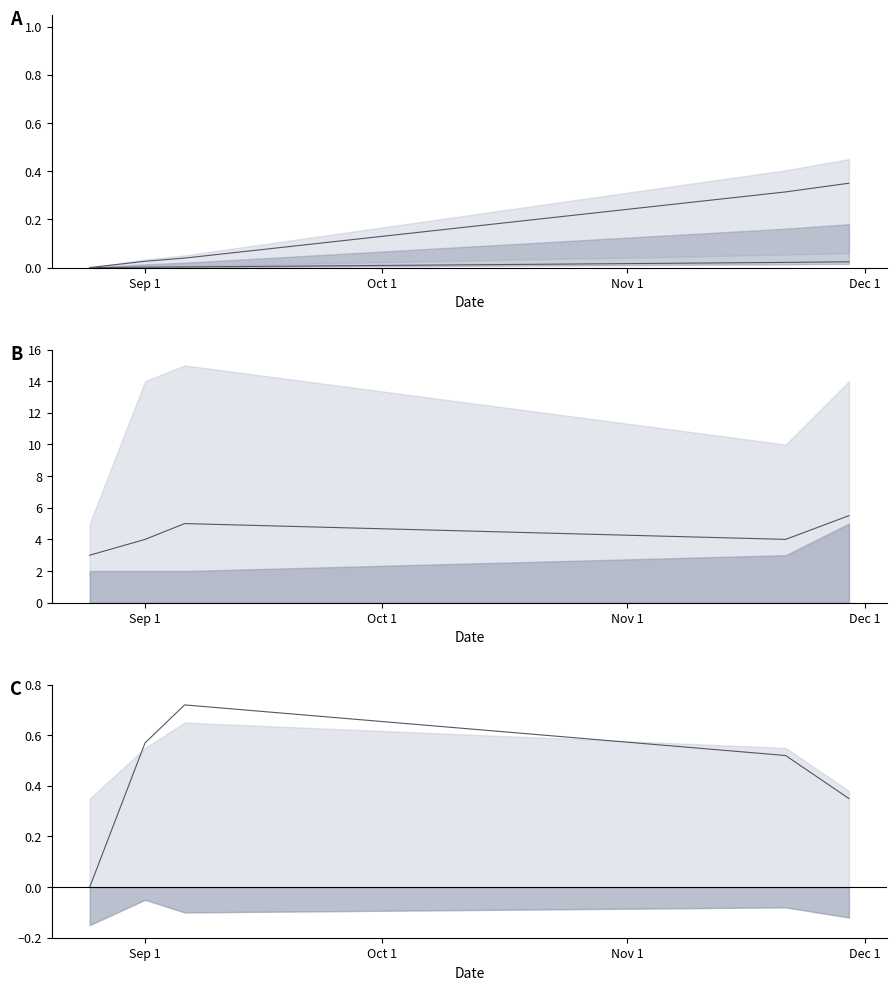

What is the approximate value at 2023-11-29?

0.3